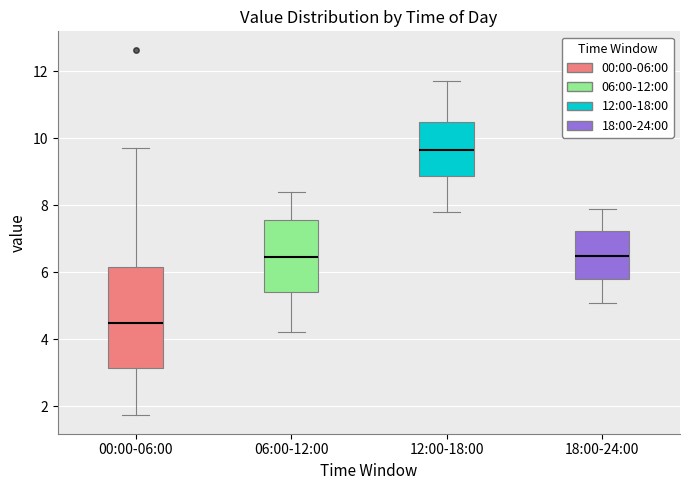

Where is the upper edge of the box for 12:00-18:00 on the y-axis? The values are not printed on the chart, so give them approximately, as read against the axis.

10.6